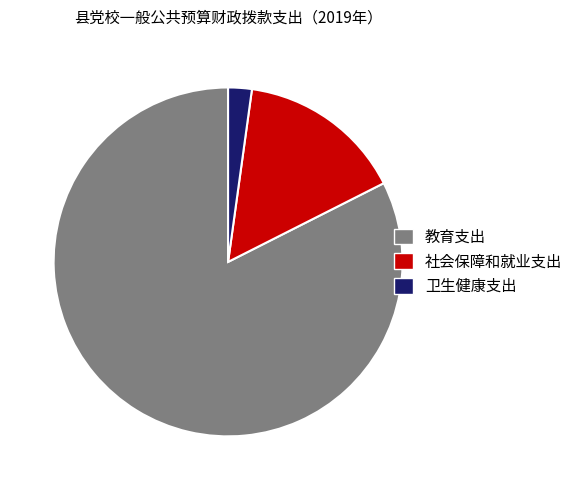

How many segments does this pie chart have?

3